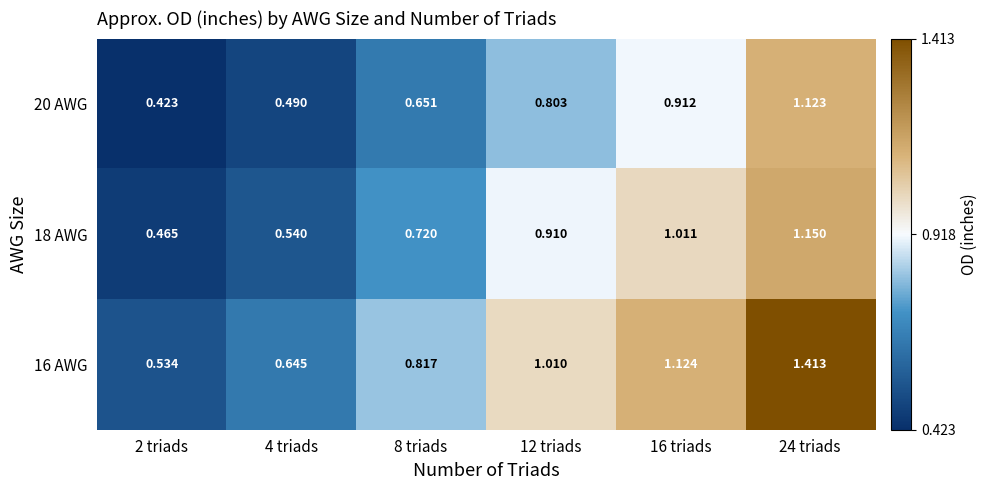

Is the value of 16 AWG at 24 triads greater than the value of 20 AWG at 8 triads?

Yes